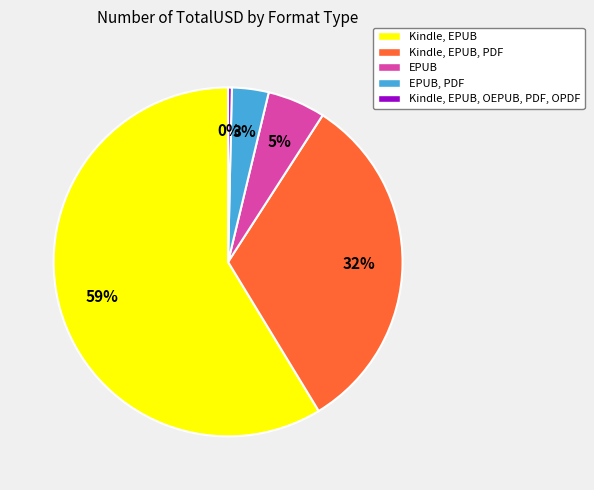

How many segments does this pie chart have?

5